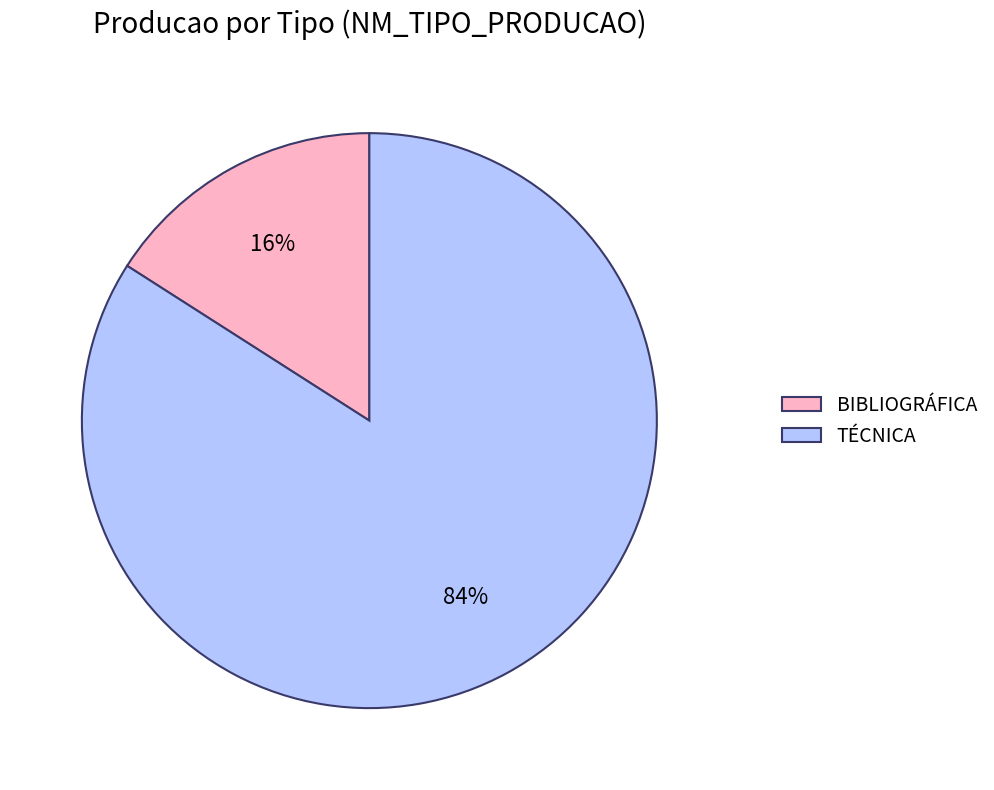

How many segments does this pie chart have?

2